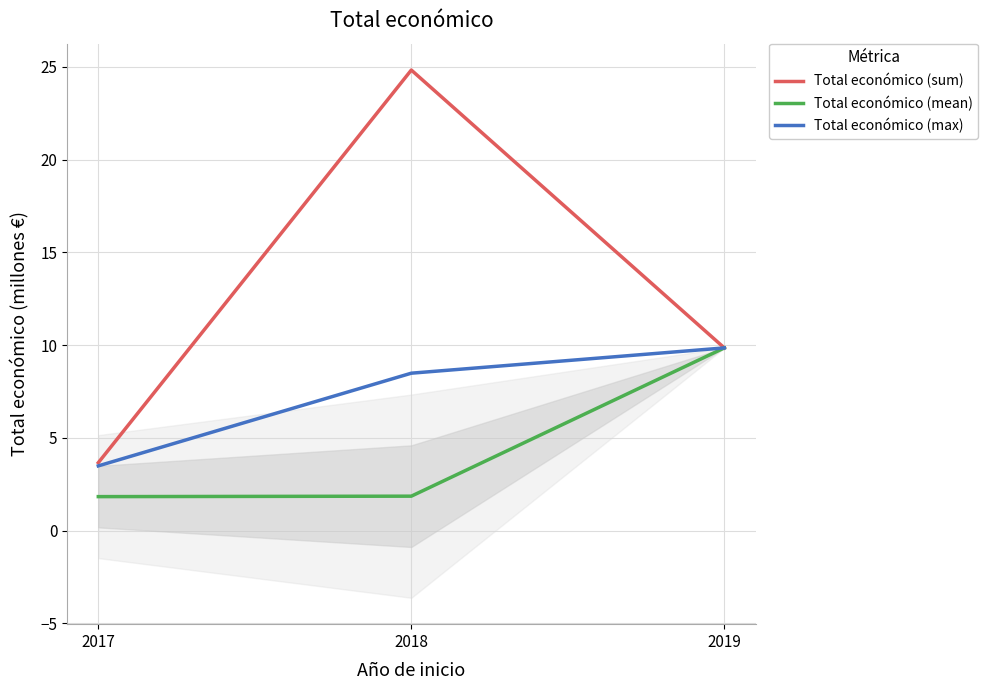

What is the value of the Total económico (max) point at the 3rd from the left?

9.8